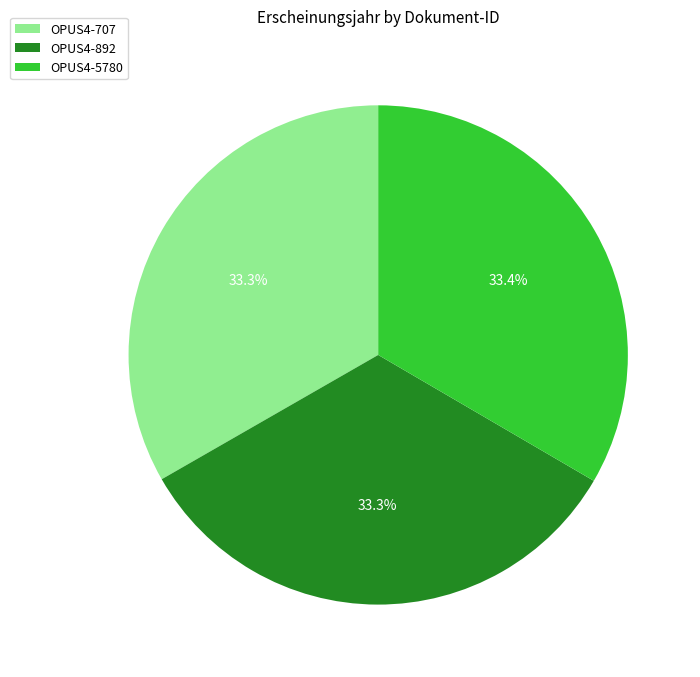

Does OPUS4-892 account for over 50% of the chart?

No